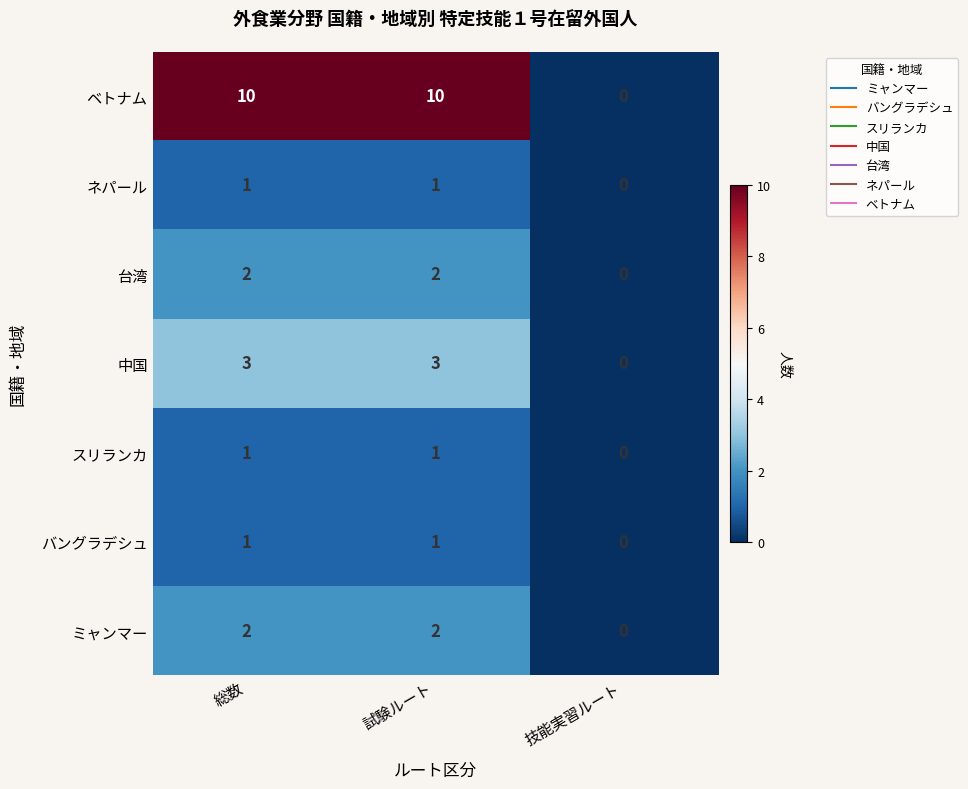

What is the maximum value for ベトナム?

10